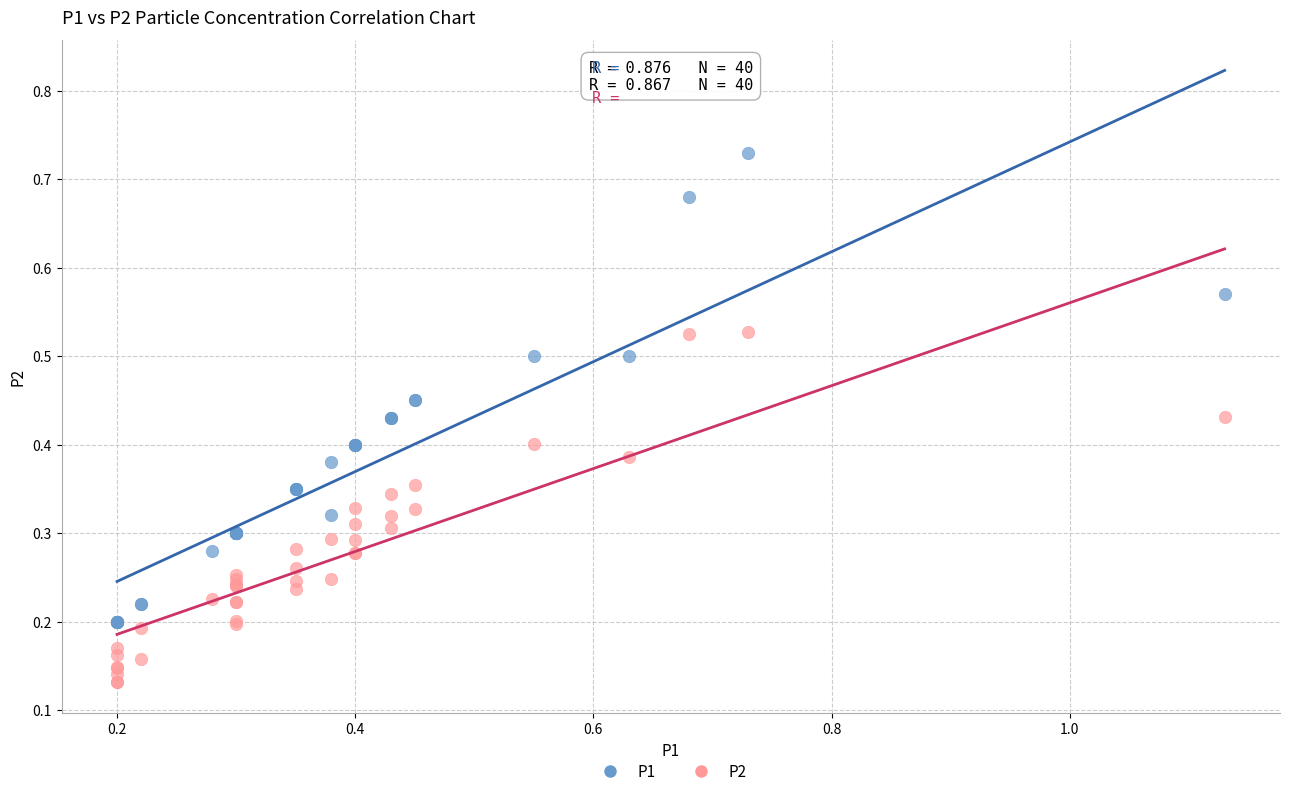

What is the X range (max minus min) for the scatter plot?

0.9